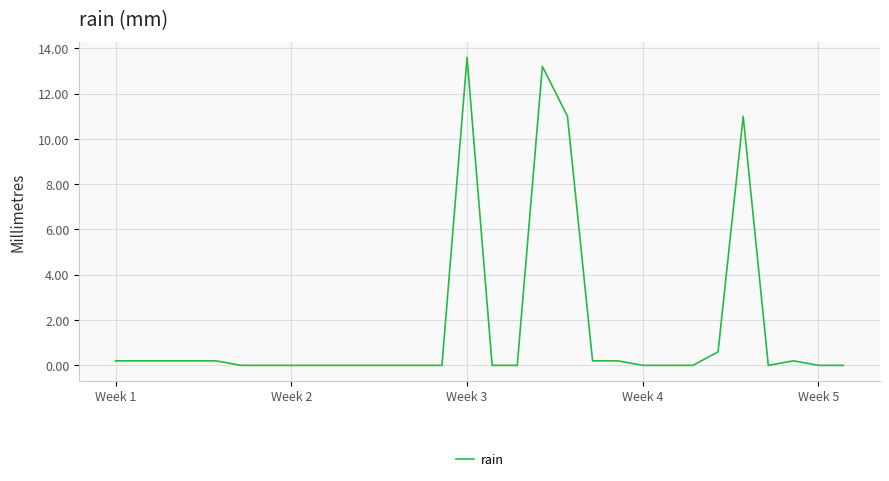

What is the difference between the maximum and minimum values?

13.6